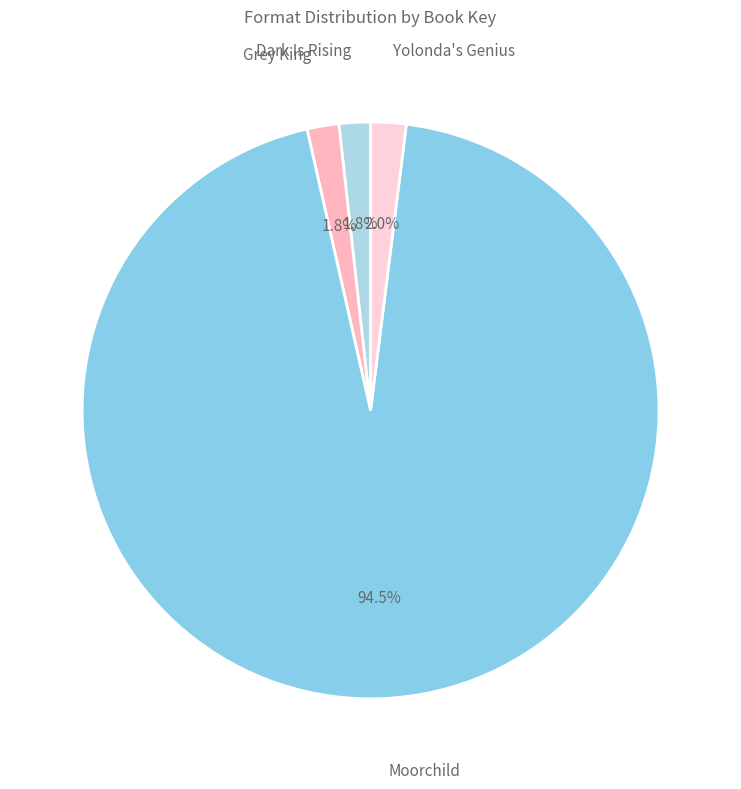

To the nearest percent, what is the difference between the largest and smallest slice percentages?

93%